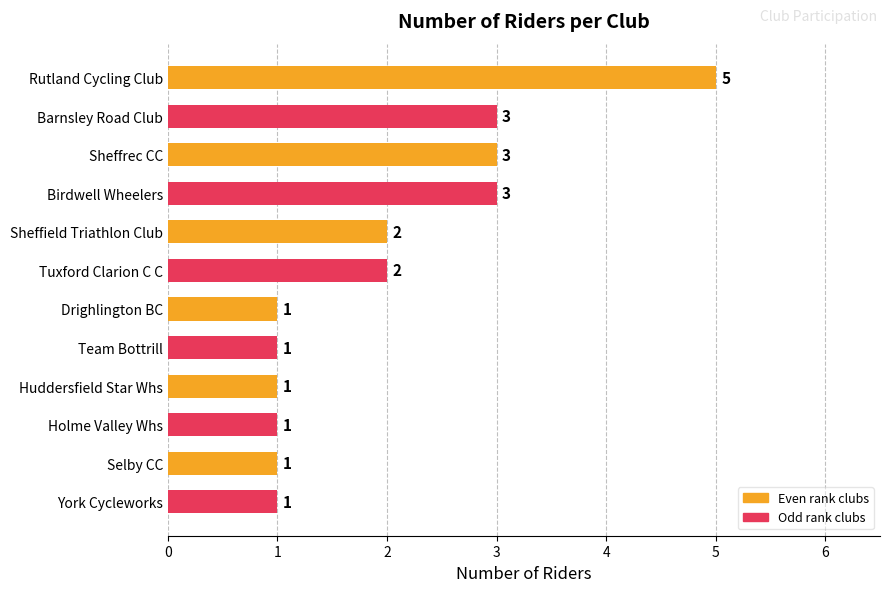

At which category does the chart reach its peak across all series?

Rutland Cycling Club